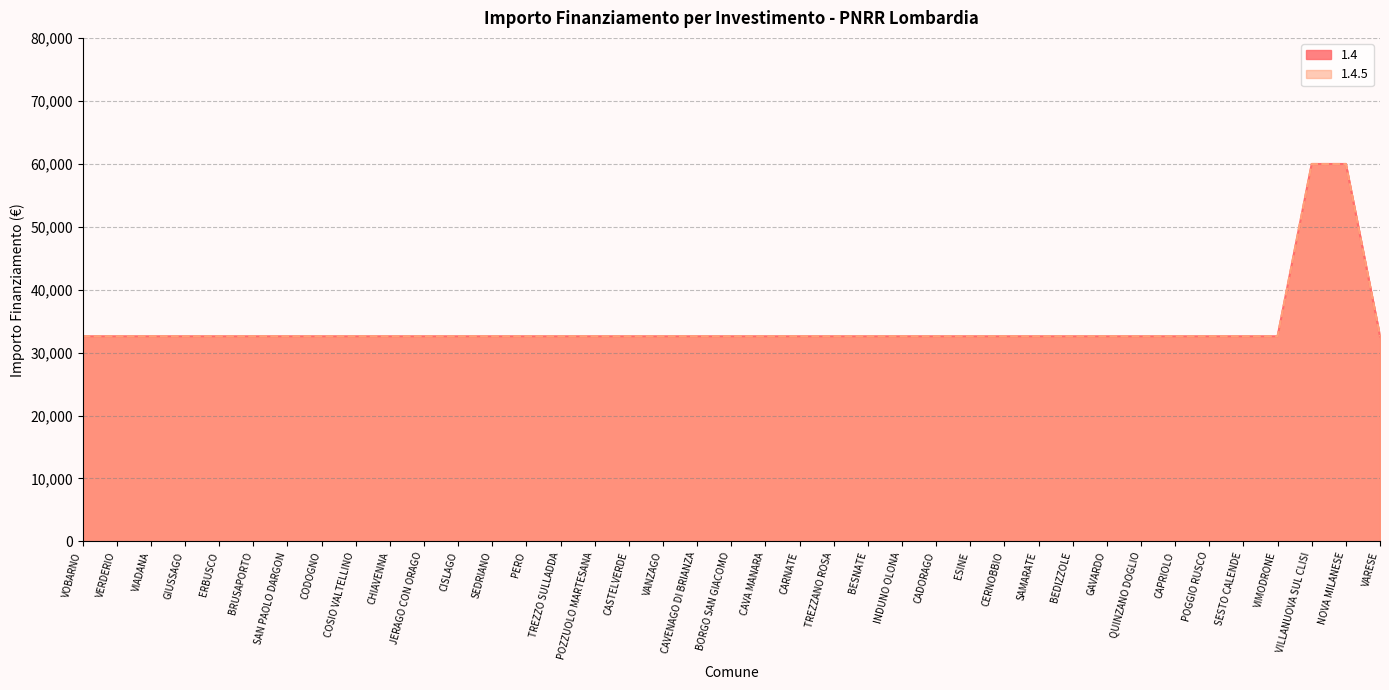

What is the sum of the 1.4 values at QUINZANO DOGLIO and CHIAVENNA?

65178